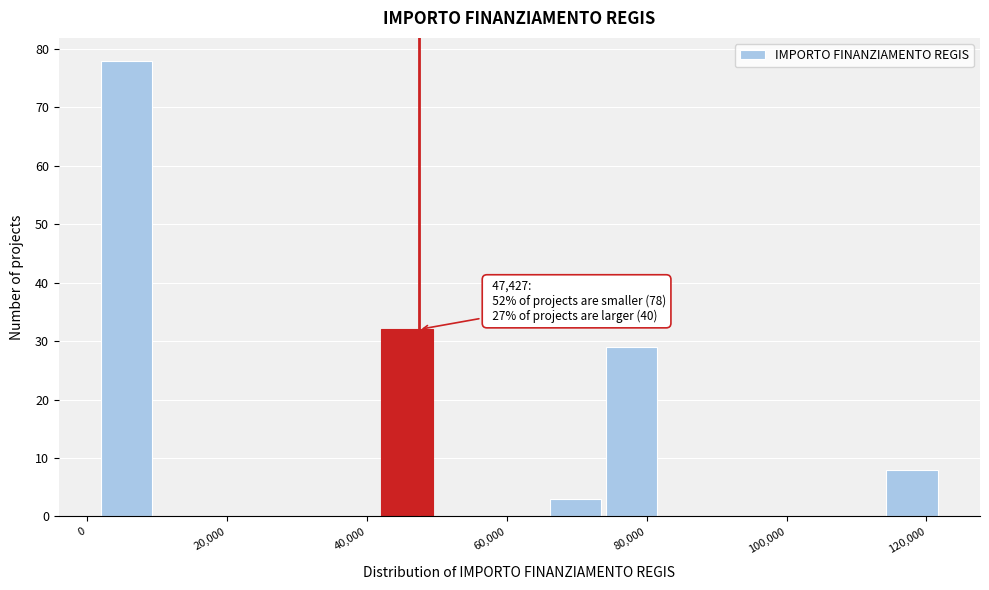

Which range on the x-axis has the tallest bar?

2000 to 10000